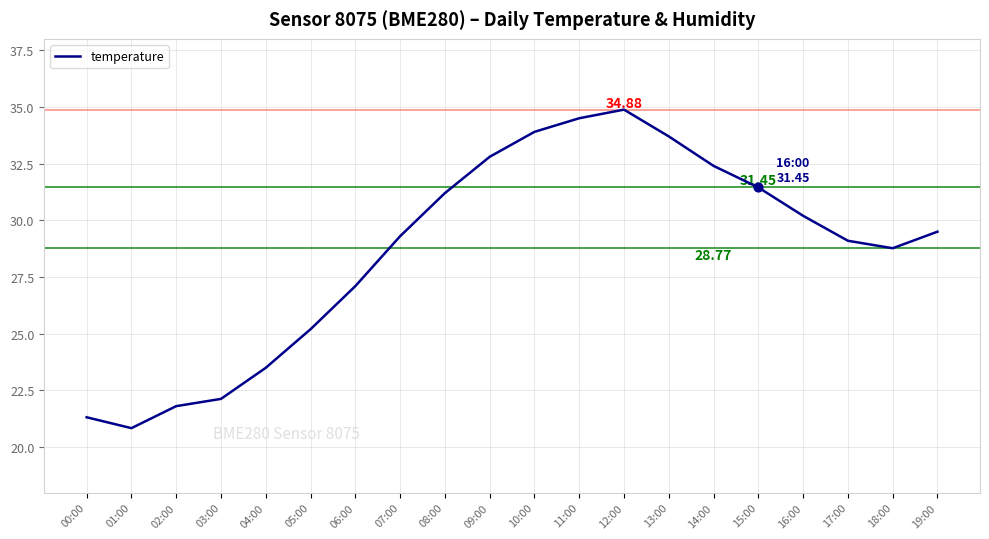

What is the change in value from 07:00 to 19:00?

+0.2